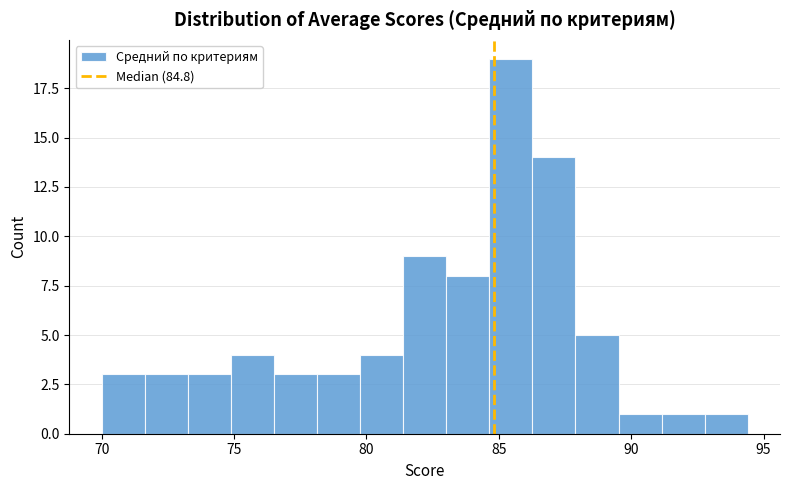

Around what value on the x-axis is the tallest bar? Give the approximate position of its centre, as read against the axis.

85.5